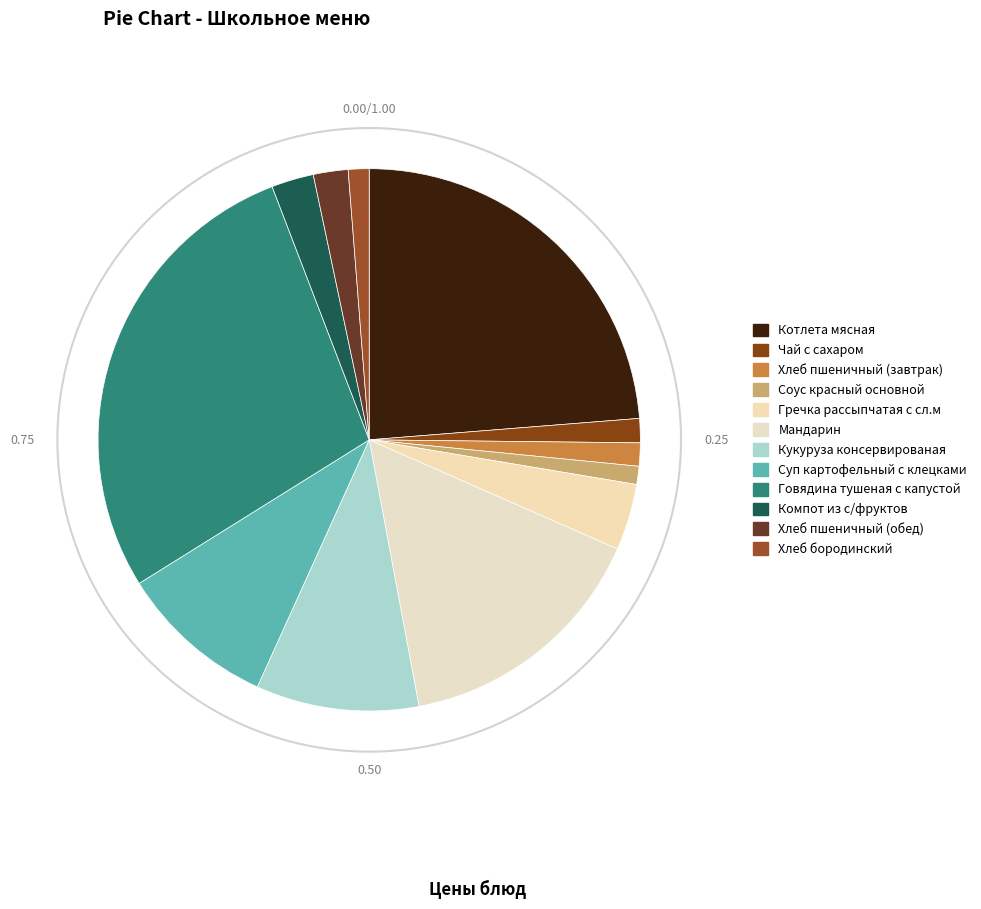

To the nearest percent, what portion does Компот из с/фруктов represent?

3%